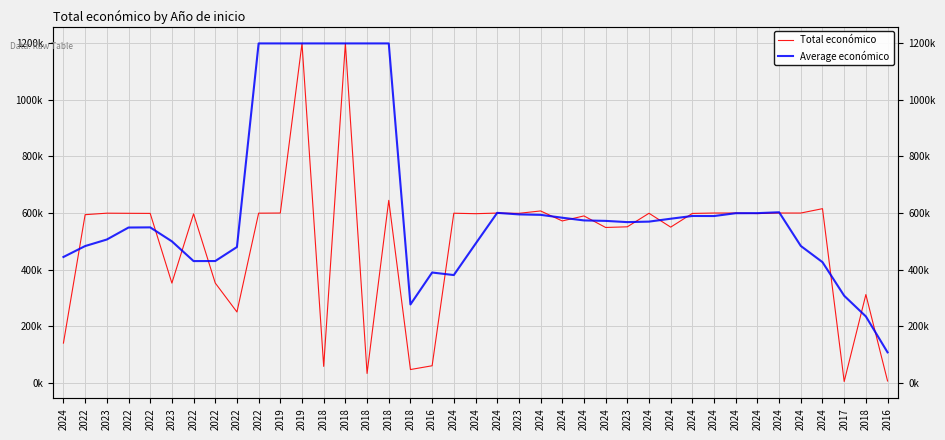

At which label does Average económico first exceed 569585?

2022